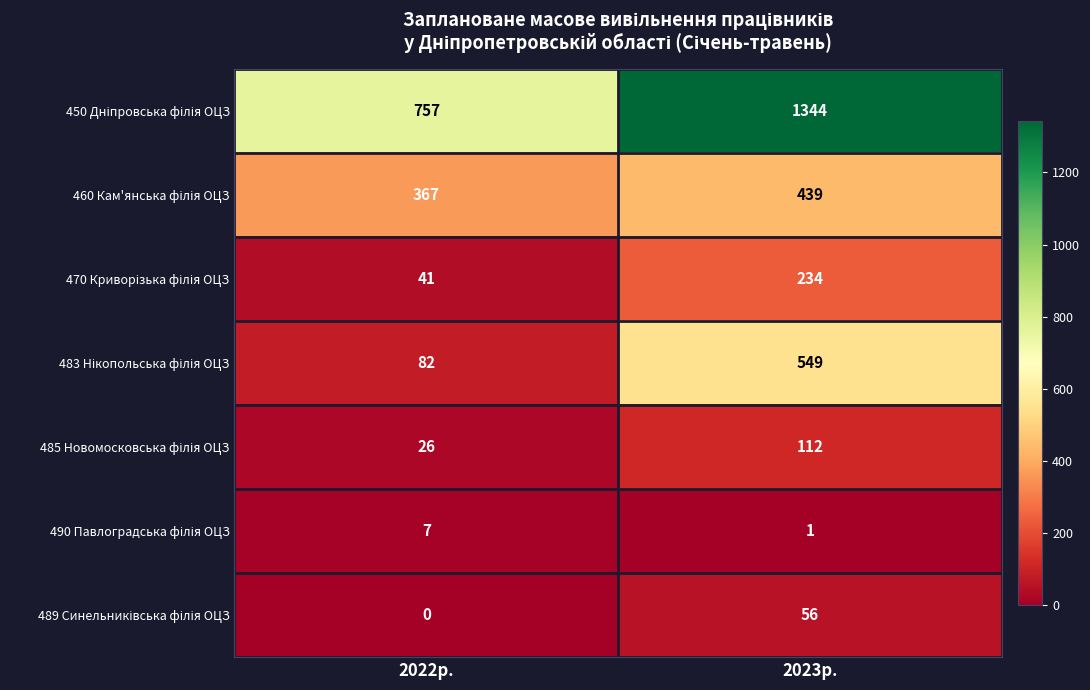

How many series are shown in this chart?

7